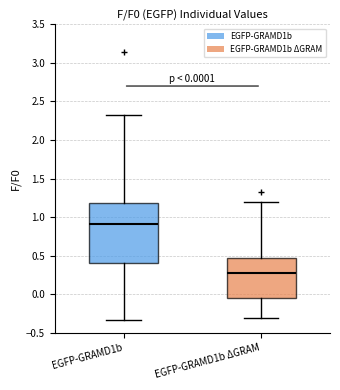

Which box is the tallest, from its lower edge to its upper edge?

EGFP-GRAMD1b